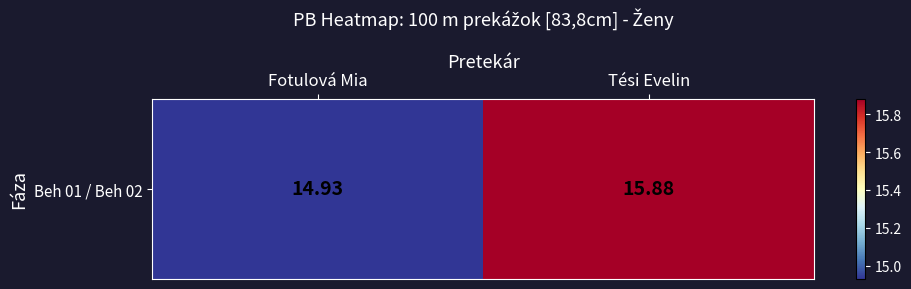

Reading left to right, extract all data points from this chart.

Fotulová Mia=14.9	Tési Evelin=15.9